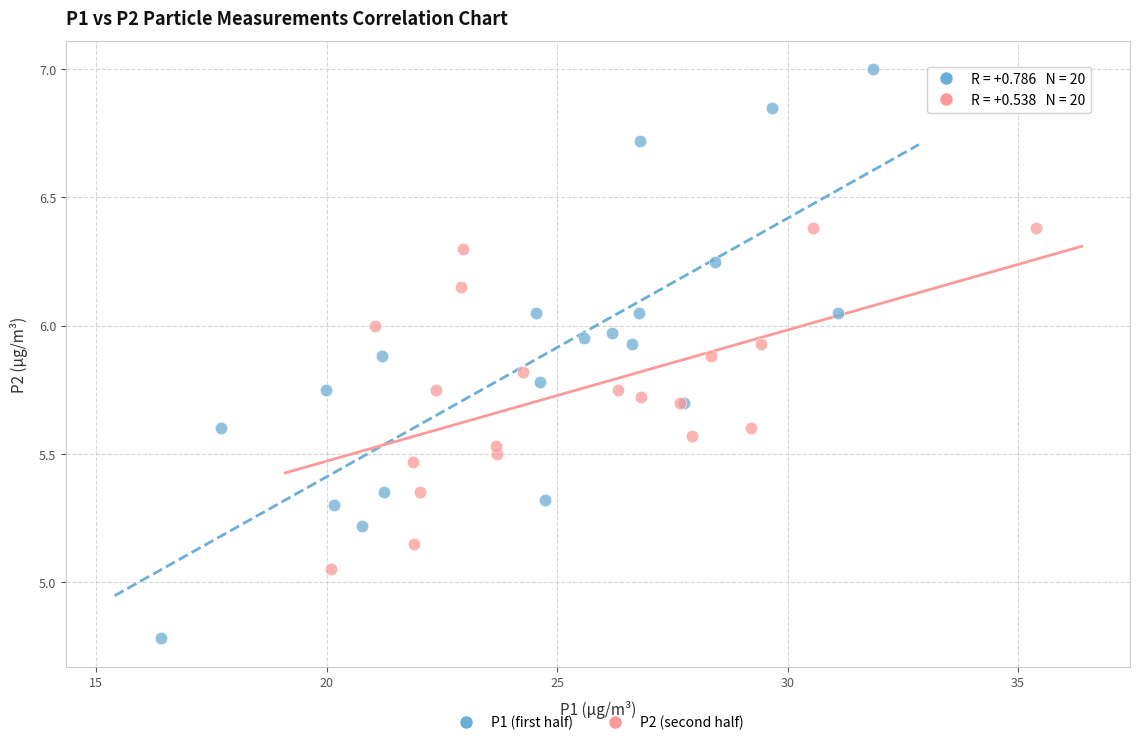

Which series has the largest Y range (max minus min)?

P1 (first half)